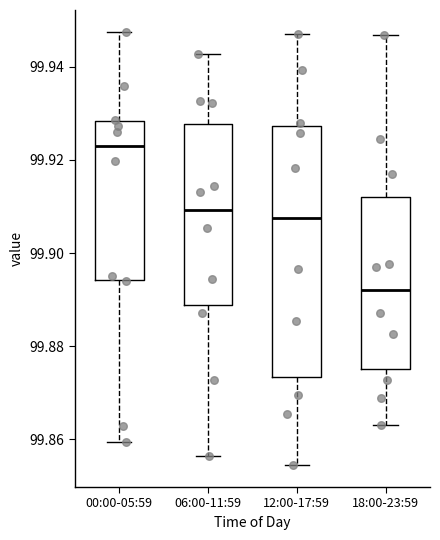

Reading left to right, read every box against the y-axis: the position of its median line, the range the box covers, and the ends of its whiskers. The values are not printed on the chart, so give them approximately, as read against the axis.

00:00-05:59: median 99.922, box 99.894 to 99.928, whiskers 99.860 to 99.948
06:00-11:59: median 99.910, box 99.888 to 99.928, whiskers 99.856 to 99.942
12:00-17:59: median 99.908, box 99.874 to 99.928, whiskers 99.854 to 99.948
18:00-23:59: median 99.892, box 99.876 to 99.912, whiskers 99.862 to 99.946